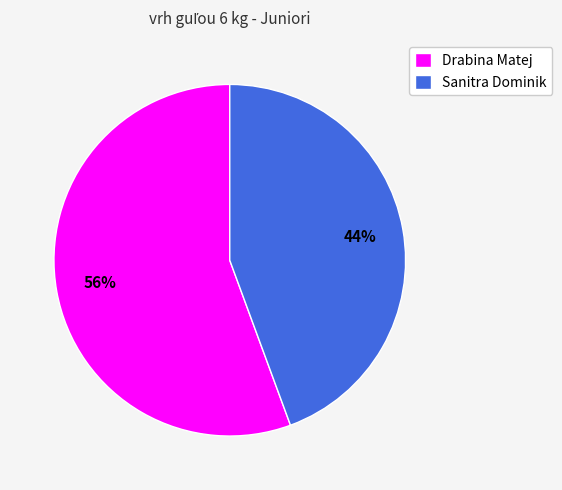

To the nearest percent, what is the combined percentage of Sanitra Dominik and Drabina Matej?

100%